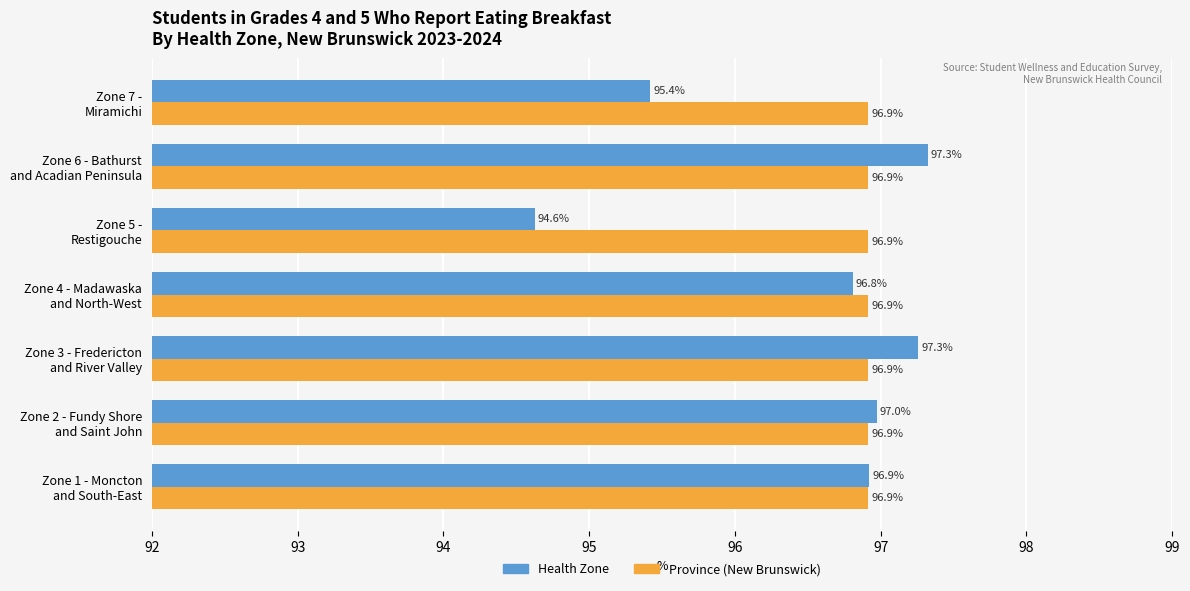

List the series in order of their overall mean, lowest first.

Health Zone, Province (New Brunswick)